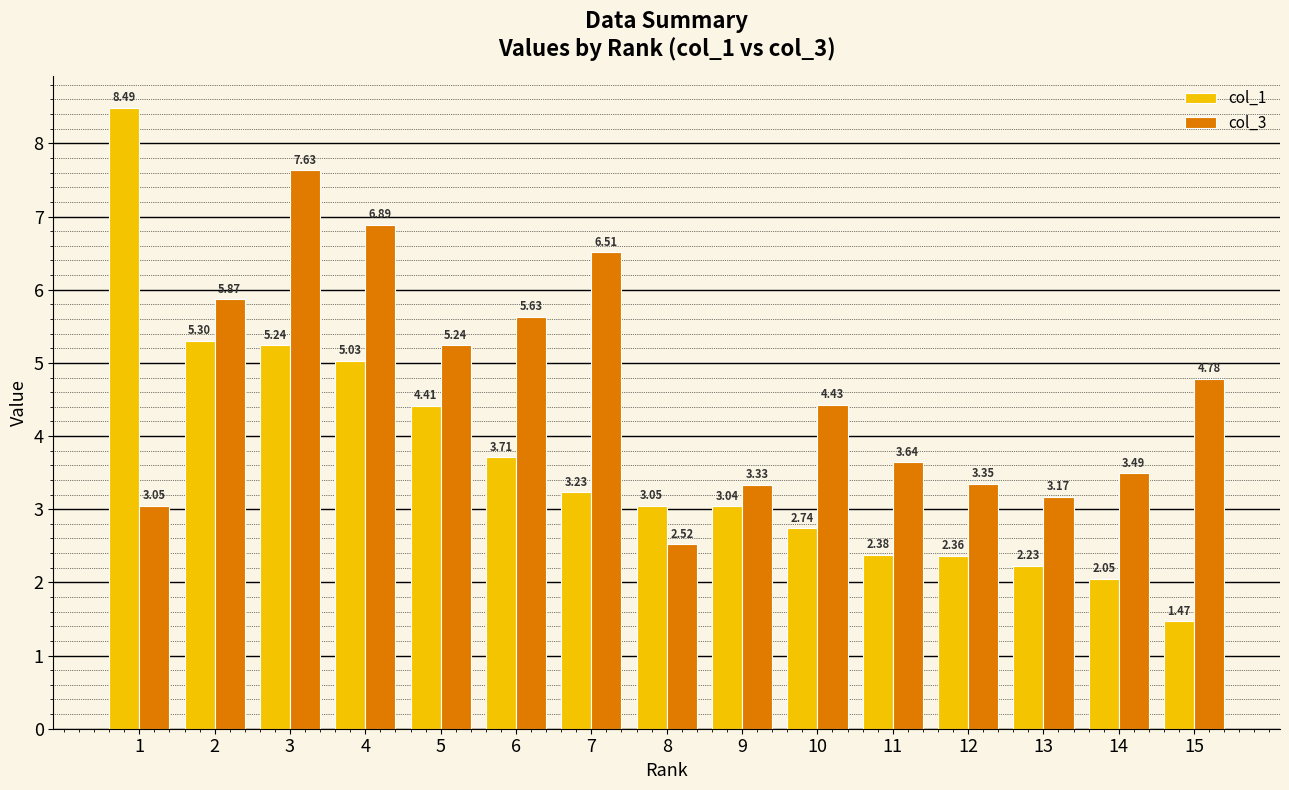

Rank the series by their average value, from lowest to highest.

col_1, col_3